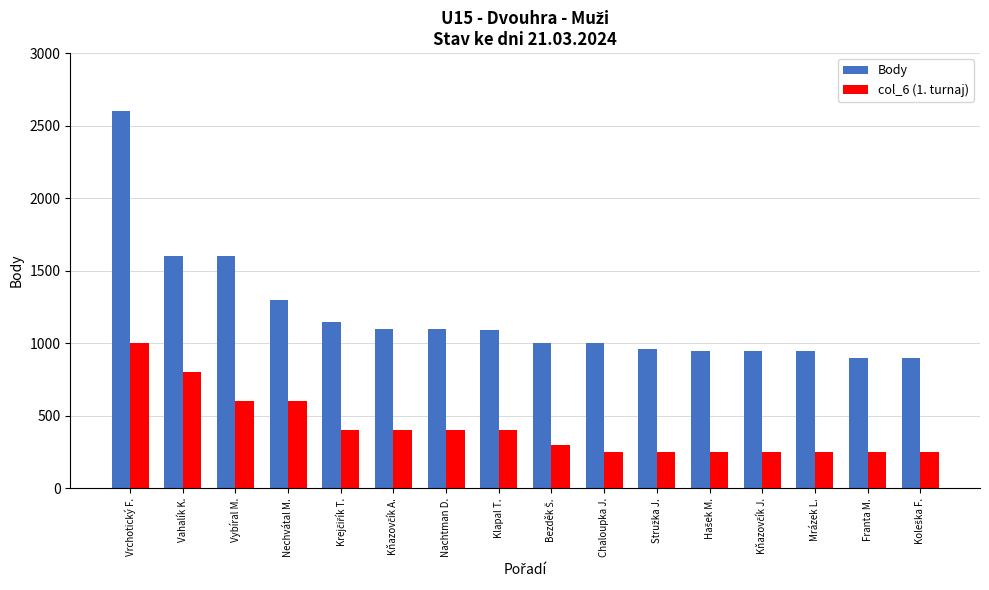

What is the average value of the Body series?

1197